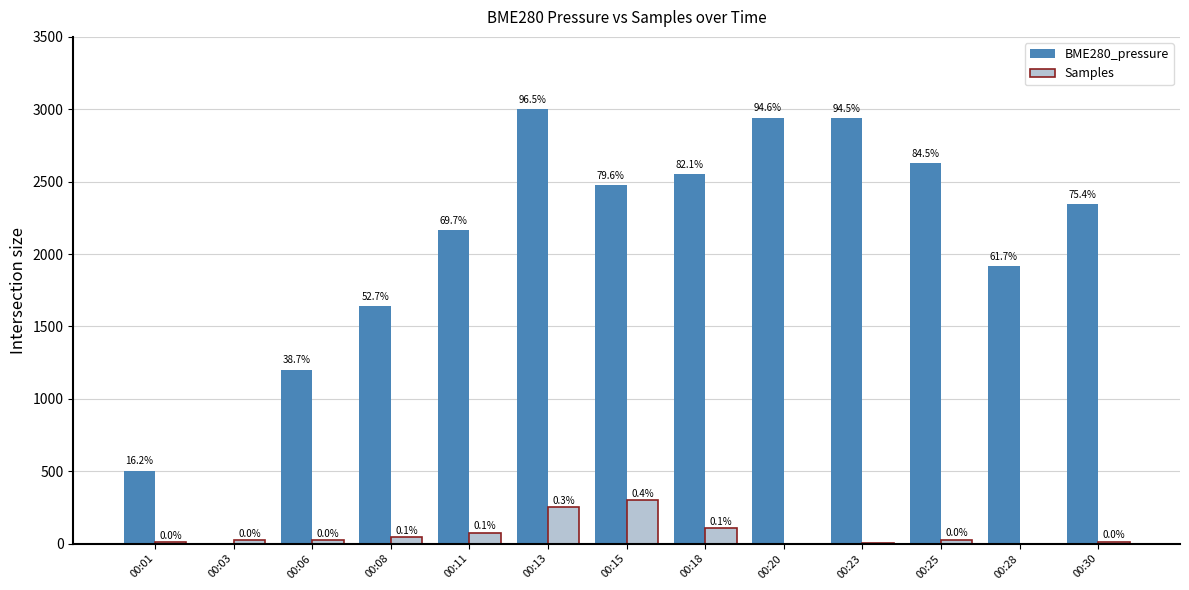

Read the Samples value at 00:13.

250.5